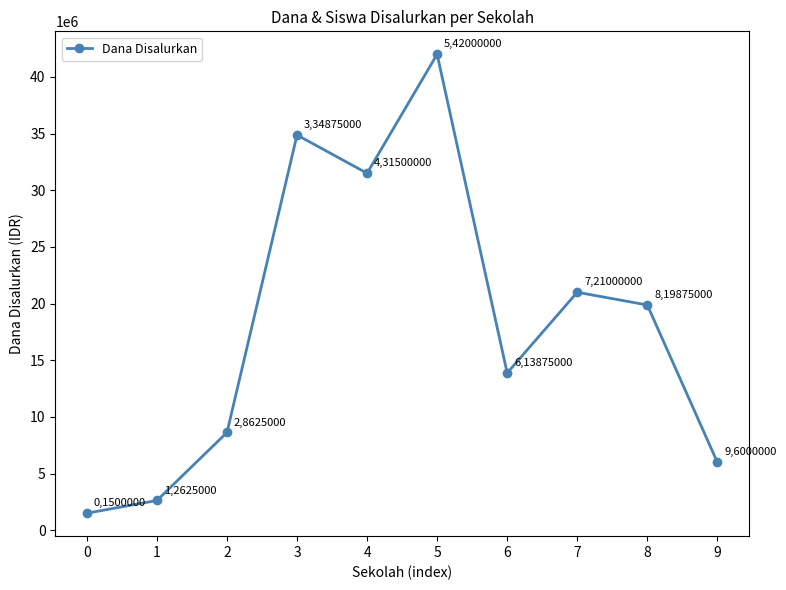

Rank the categories by value from highest to lowest.

5, 3, 4, 7, 8, 6, 2, 9, 1, 0